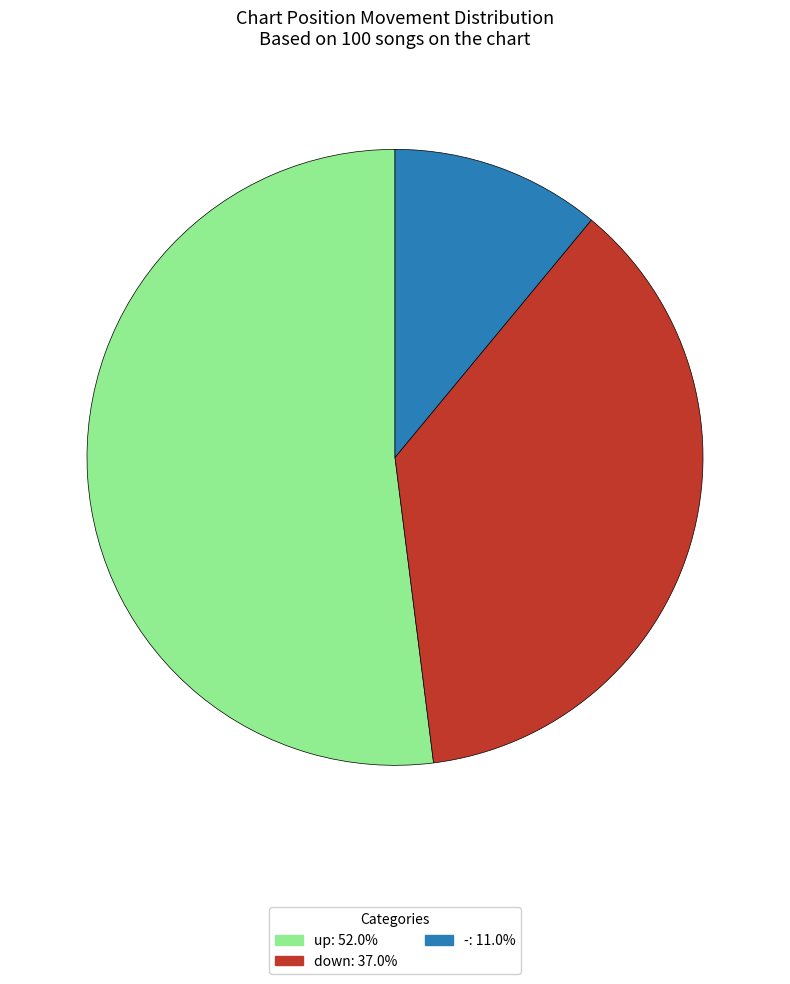

Which category has the biggest portion of the pie?

up